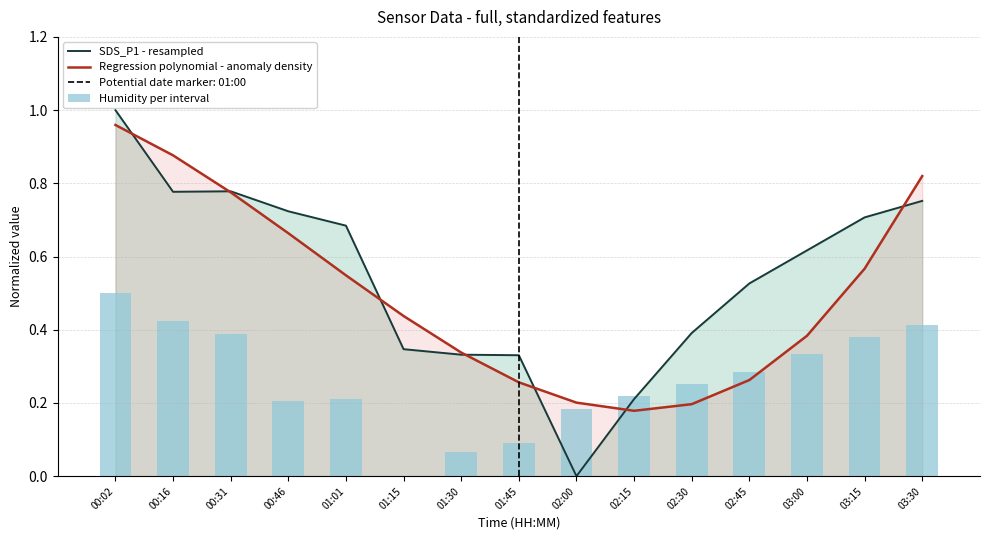

Between 01:45 and 03:00, which is larger?

03:00